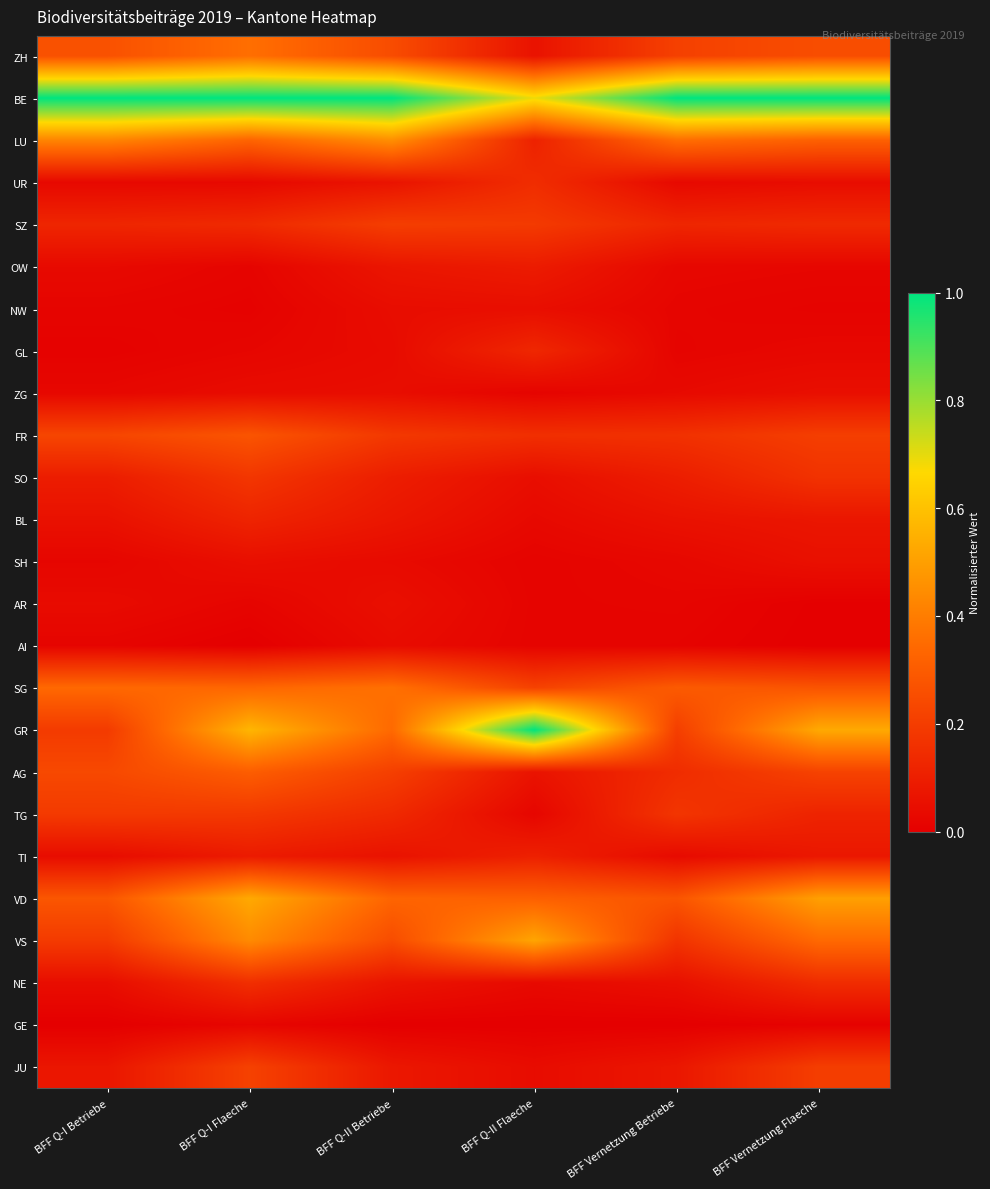

At which category is the sum across all series the highest?

BFF Q-I Flaeche